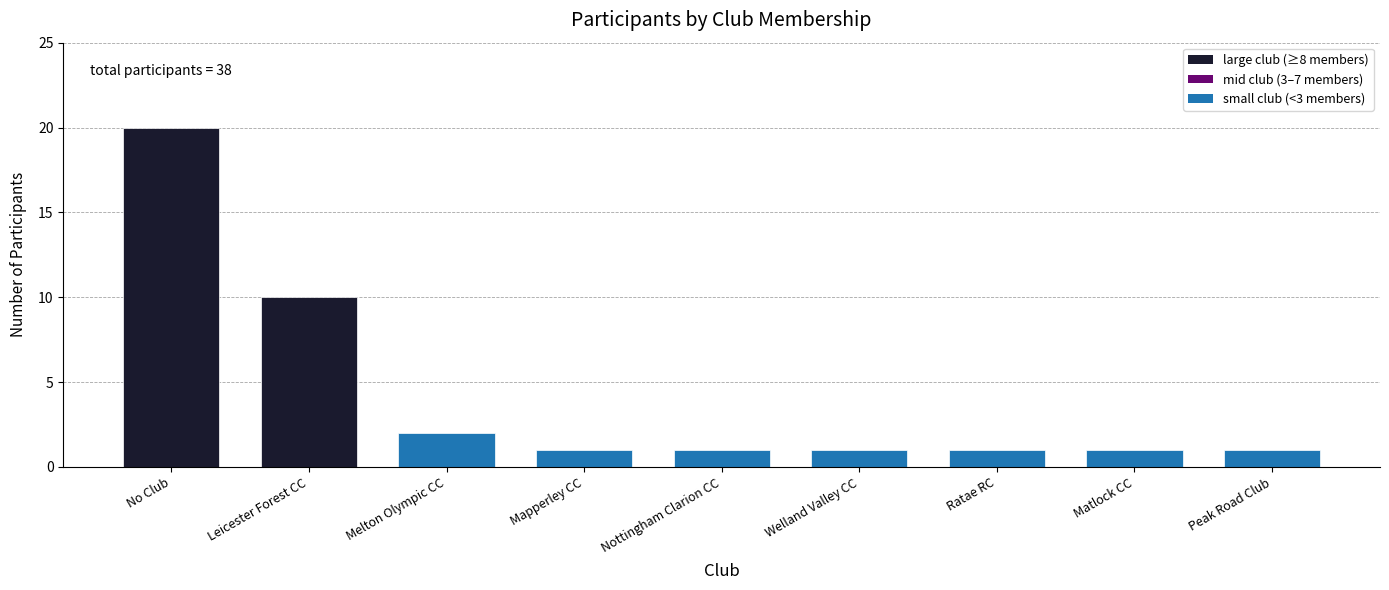

Reading left to right, list all the values displayed in this chart.

20	10	2	1	1	1	1	1	1